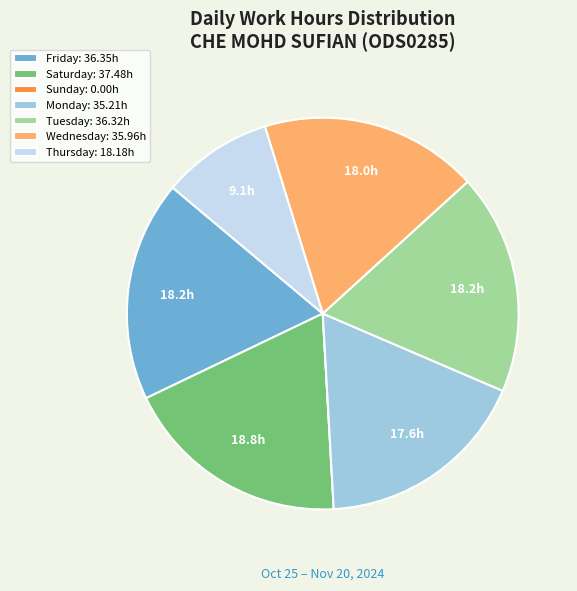

Is the sum of Friday: 36.35h and Monday: 35.21h greater than half?

No